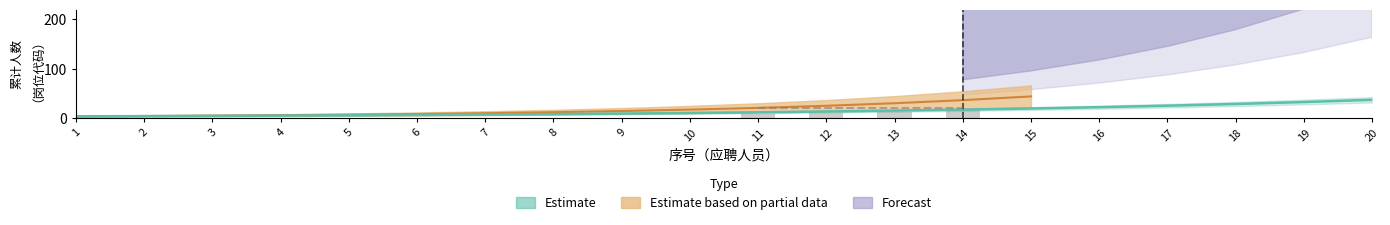

Where does the data first go above 11?

11